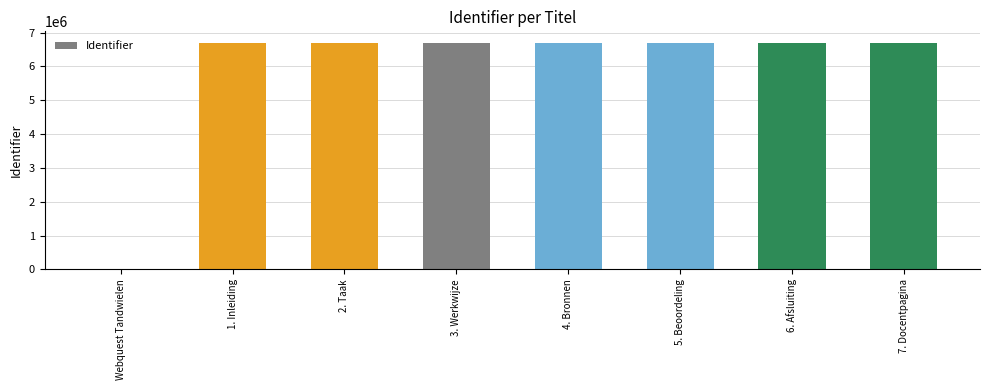

What is the greatest value displayed?

6700994